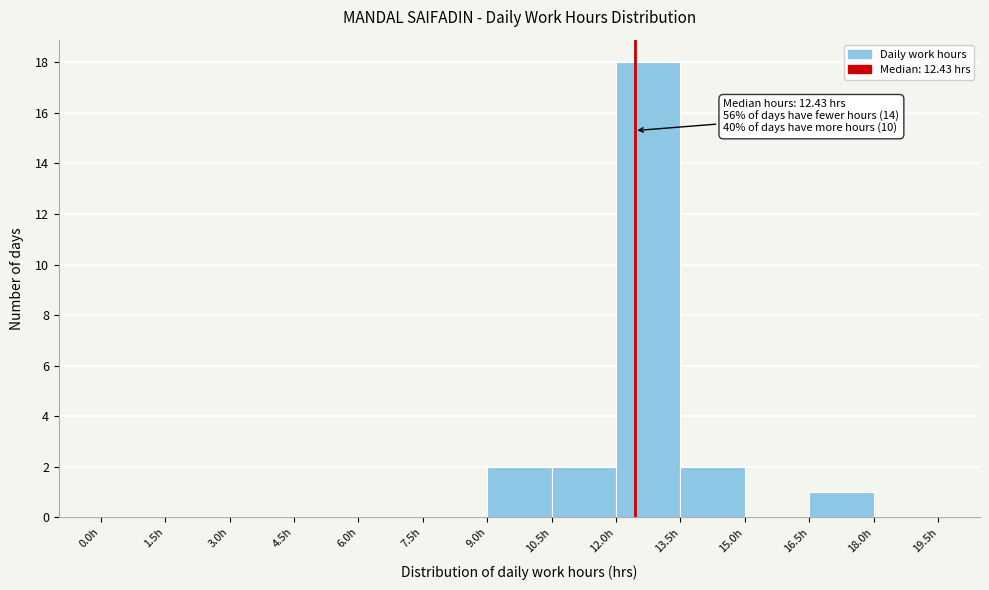

Over which range of the x-axis is the bar tallest?

12.0 to 13.5